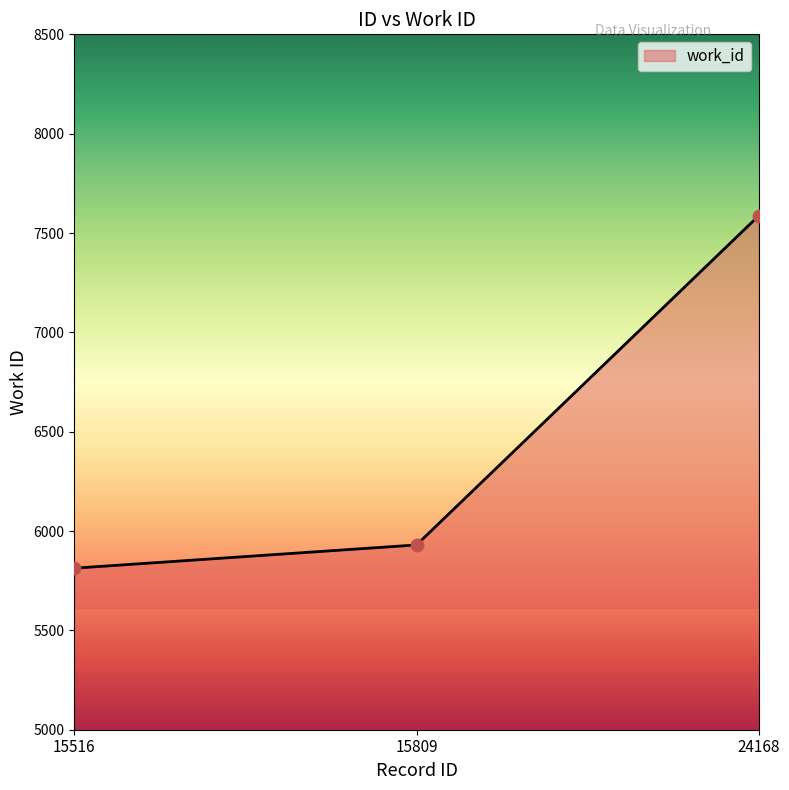

Between 15516 and 15809, which is larger?

15809